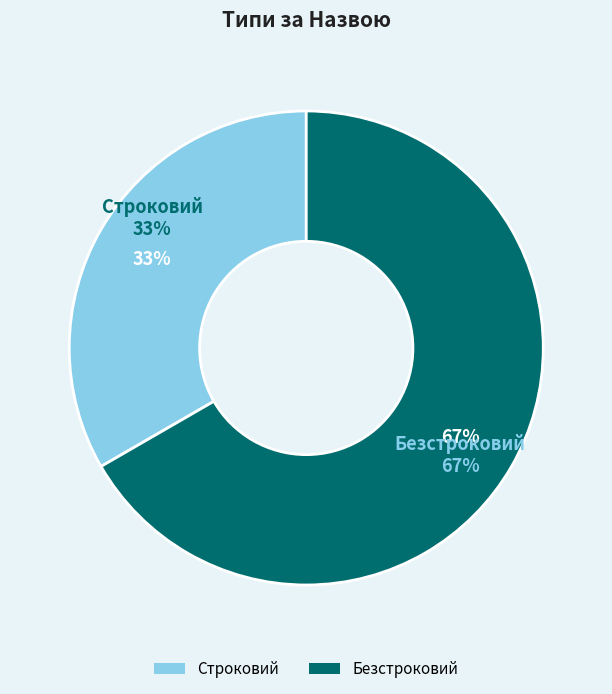

How many slices are in this pie chart?

2